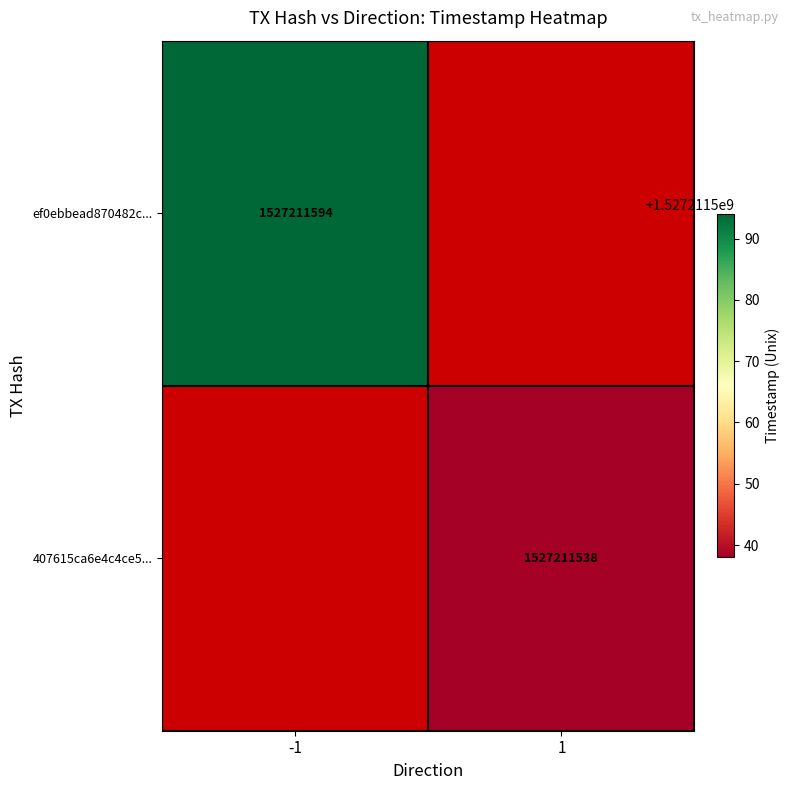

Rank the series at time_stamp from lowest to highest value.

407615ca6e4c4ce5ca0a4566bcb331837b9a796, ef0ebbead870482c0cf26c3a6dceb4f3b2b9819